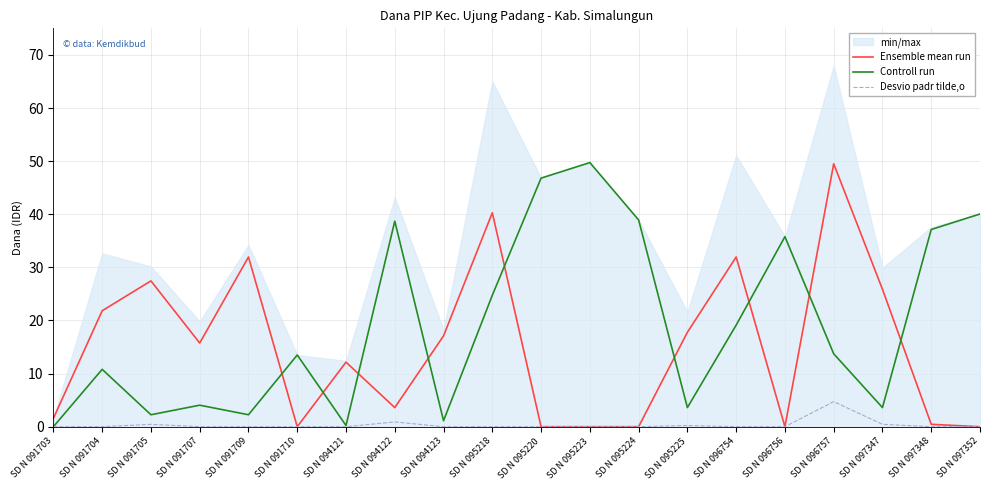

How many times do Controll run and Ensemble mean run cross each other?

9